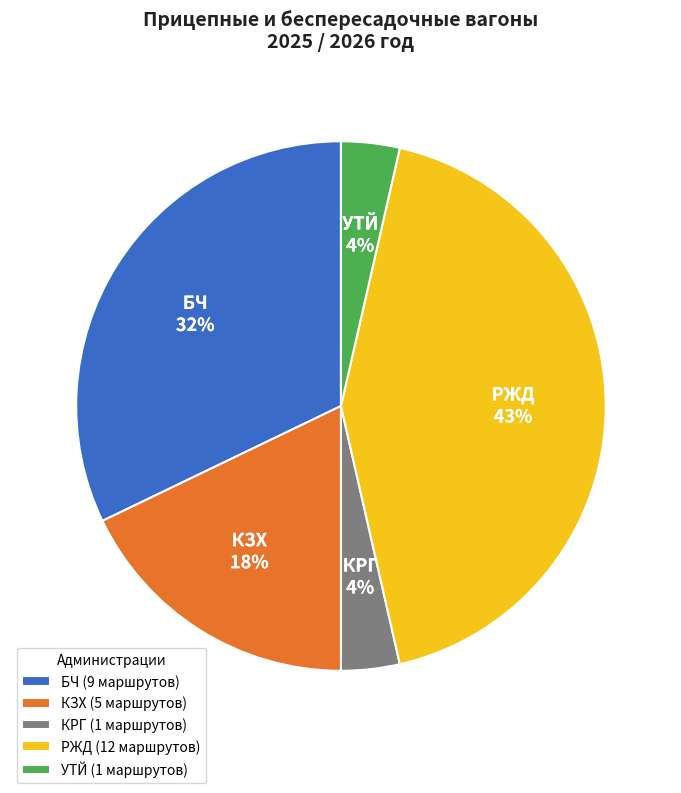

How many segments does this pie chart have?

5